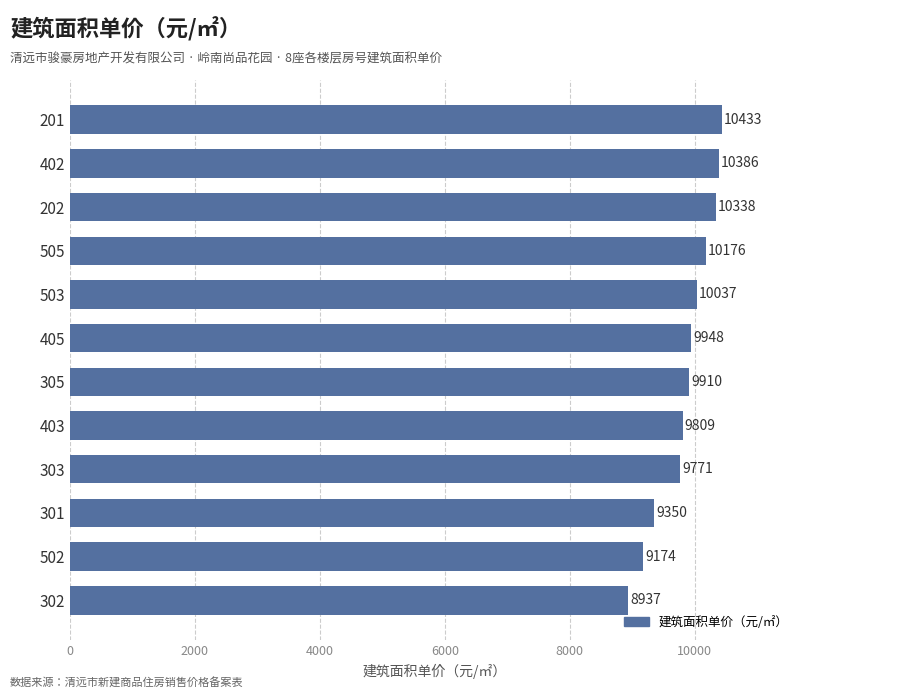

How many categories are shown in the chart?

12